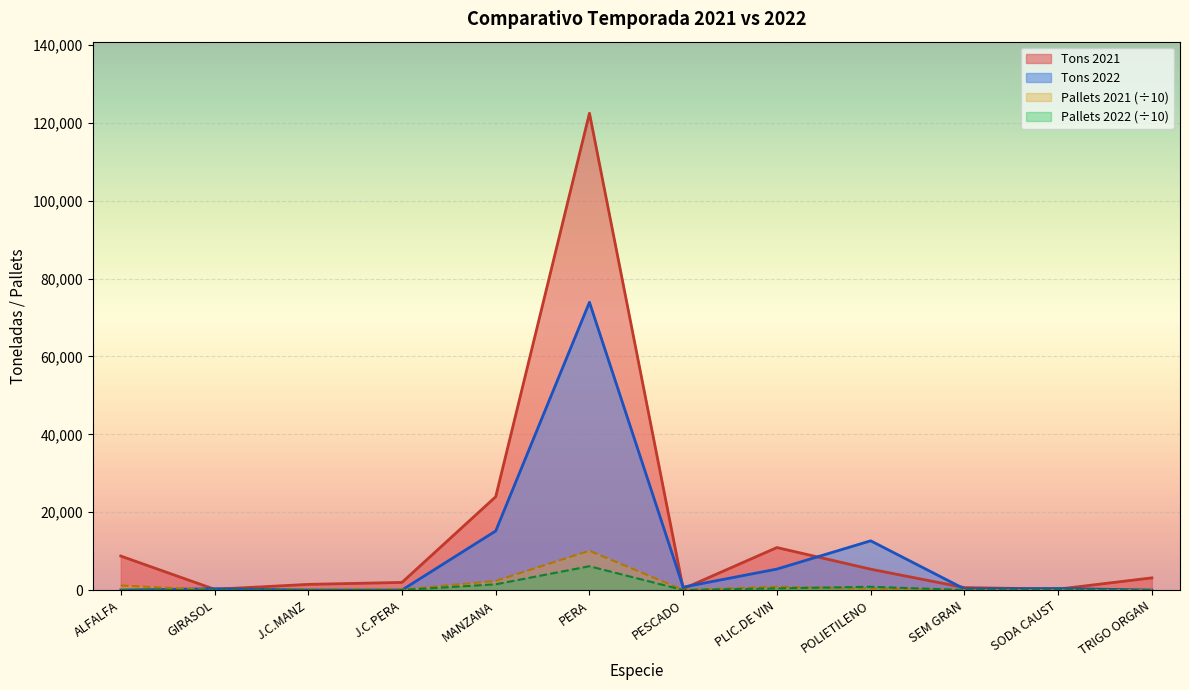

What is the total value across all series at SEM GRAN?

938.6